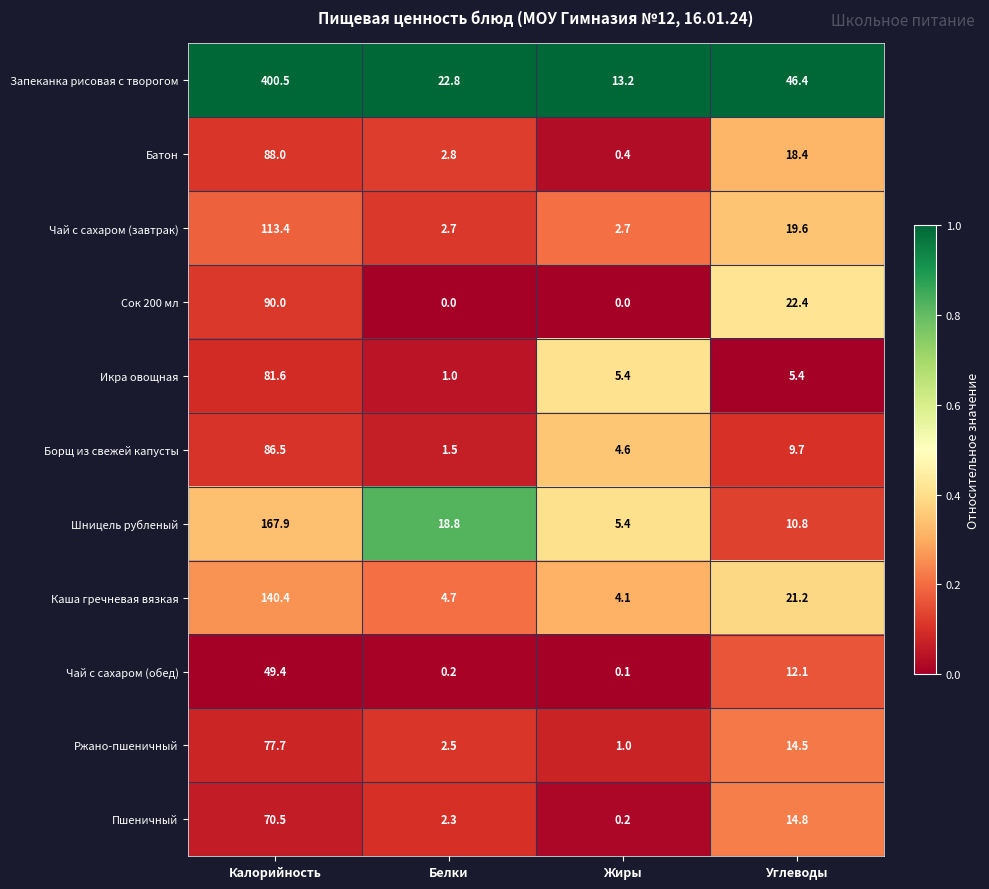

The Запеканка рисовая с творогом series shows 62.4 at Углеводы. True or false?

False